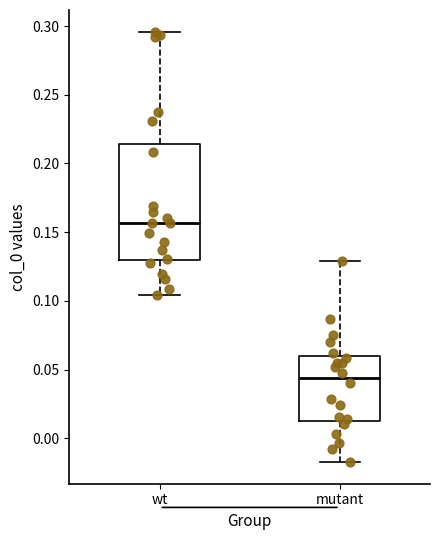

Reading left to right, transcribe this box plot: for each box, give where its median line is, the range the box spans, and where its two whiskers end, as read against the y-axis. The values are not printed on the chart, so give them approximately, as read against the axis.

wt: median 0.155, box 0.130 to 0.215, whiskers 0.105 to 0.295
mutant: median 0.045, box 0.015 to 0.060, whiskers -0.015 to 0.130